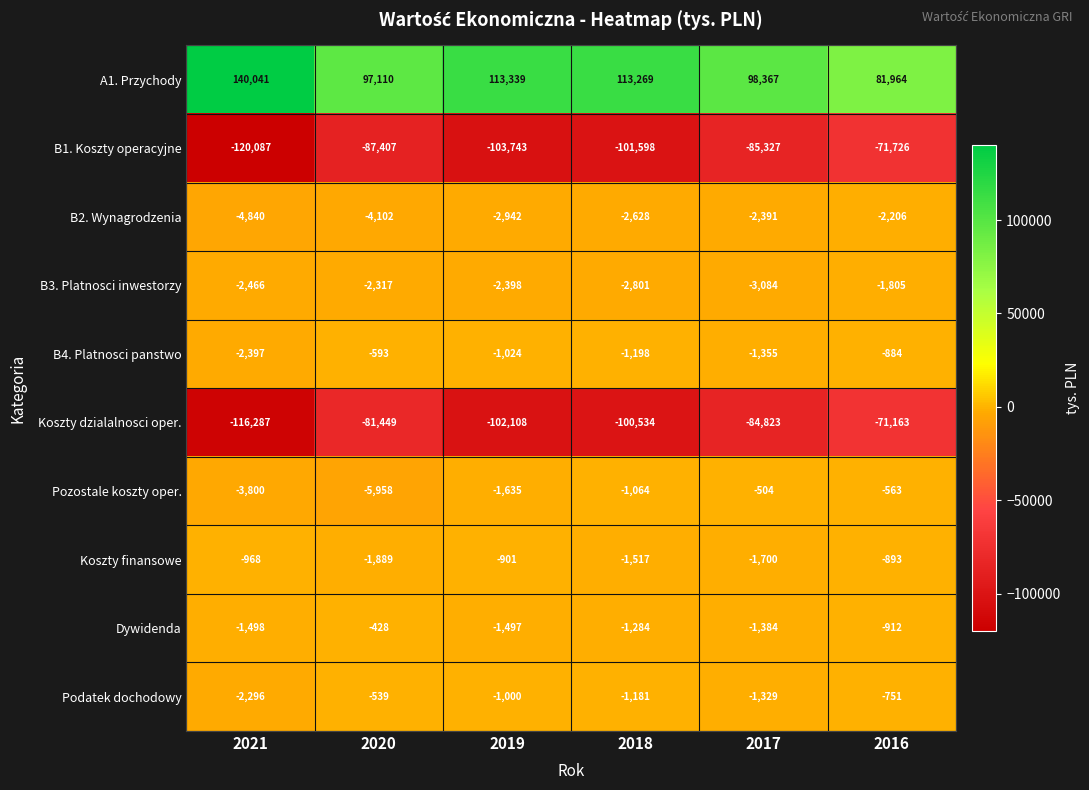

How many data points does each series have?

6